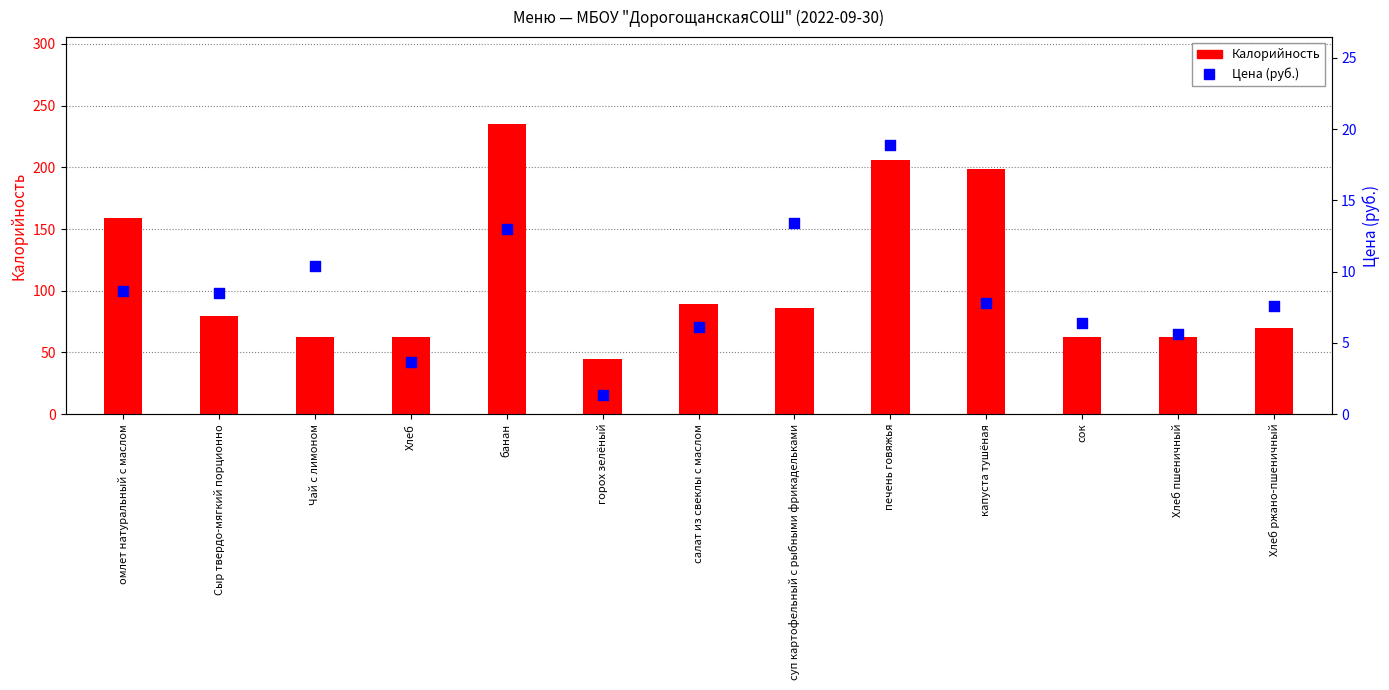

What is the total value across all series at омлет натуральный с маслом?

167.7